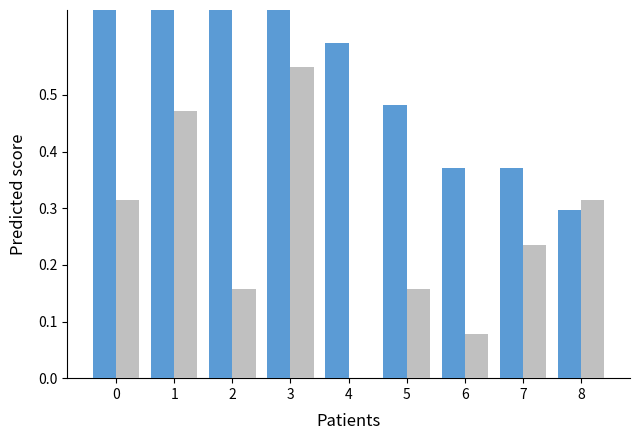

How many bars are there in each group?

2